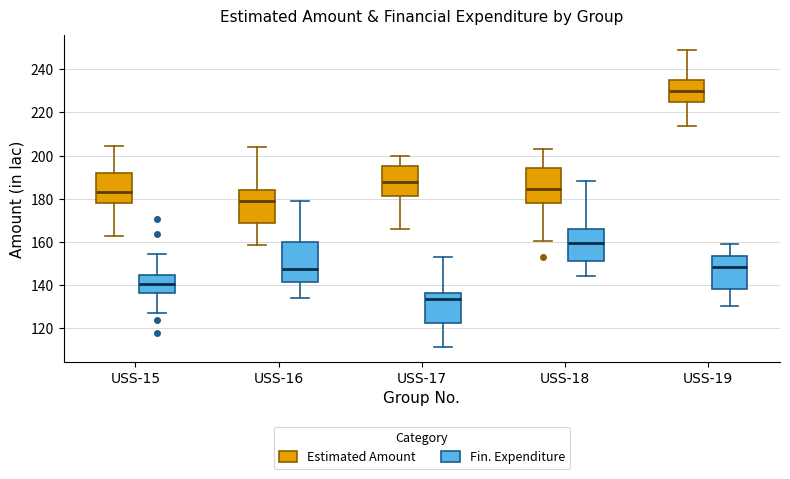

Reading left to right, read every box against the y-axis: the position of its median line, the range the box covers, and the ends of its whiskers. The values are not printed on the chart, so give them approximately, as read against the axis.

USS-15 (Estimated Amount): median 182, box 178 to 192, whiskers 162 to 204
USS-15 (Fin. Expenditure): median 140, box 136 to 144, whiskers 126 to 154
USS-16 (Estimated Amount): median 178, box 168 to 184, whiskers 158 to 204
USS-16 (Fin. Expenditure): median 148, box 142 to 160, whiskers 134 to 178
USS-17 (Estimated Amount): median 188, box 182 to 196, whiskers 166 to 200
USS-17 (Fin. Expenditure): median 134, box 122 to 136, whiskers 112 to 152
USS-18 (Estimated Amount): median 184, box 178 to 194, whiskers 160 to 204
USS-18 (Fin. Expenditure): median 160, box 152 to 166, whiskers 144 to 188
USS-19 (Estimated Amount): median 230, box 226 to 236, whiskers 214 to 248
USS-19 (Fin. Expenditure): median 148, box 138 to 154, whiskers 130 to 158